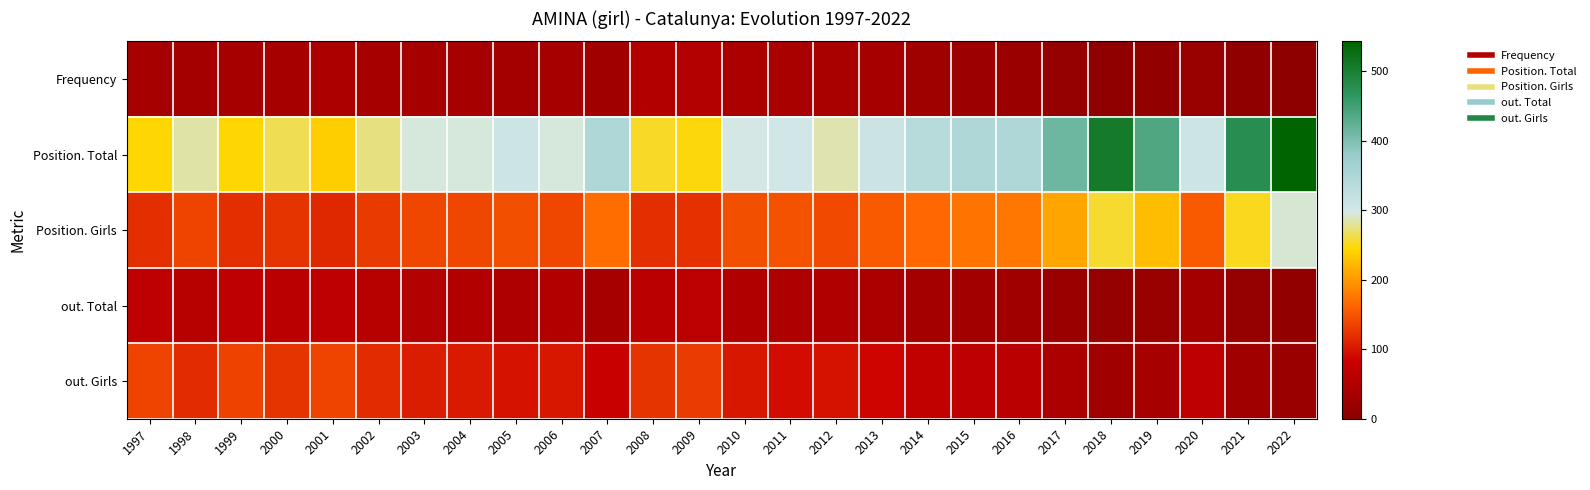

Which has a higher value, 2014 or 2012?

2012